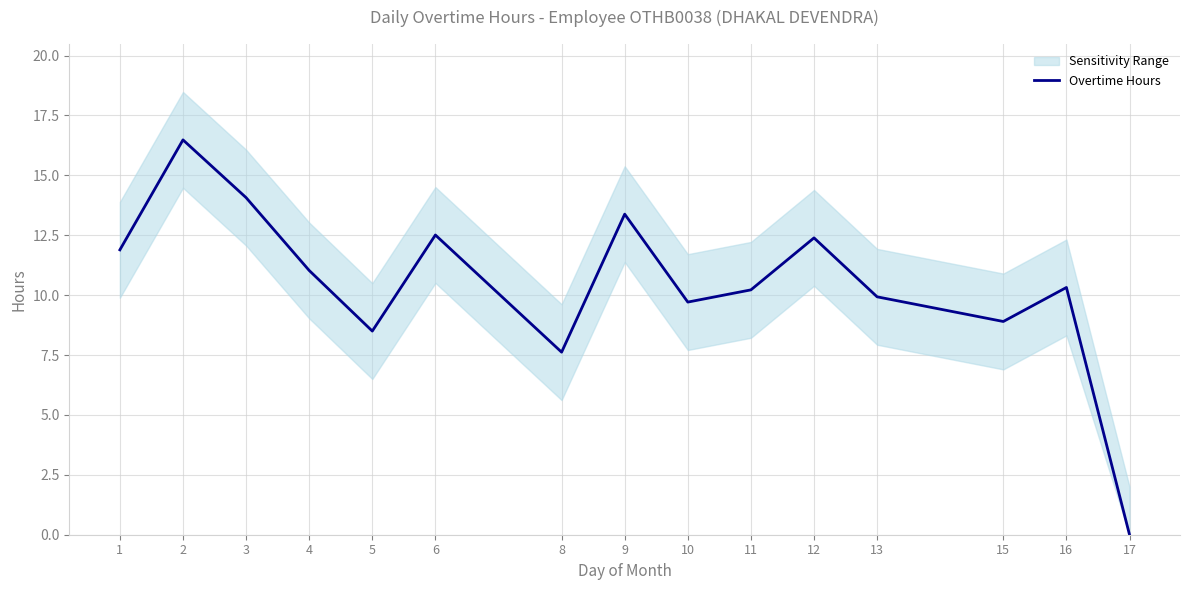

Is it true that the value at 9 is 13.4?

True